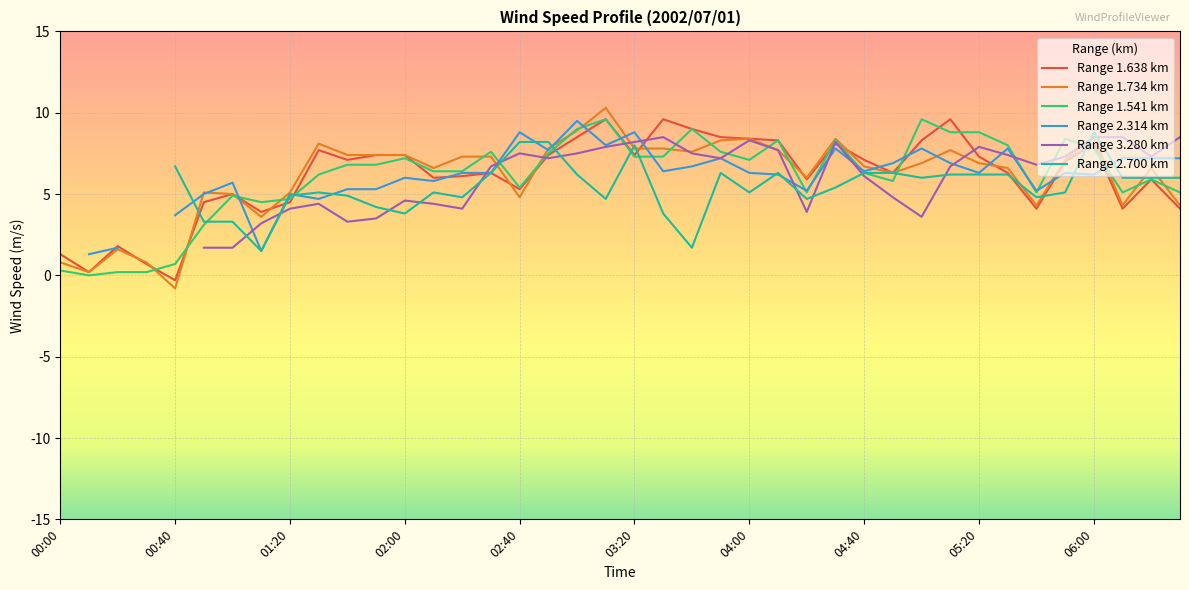

How many interior local valleys does the 1.734 series have?

10